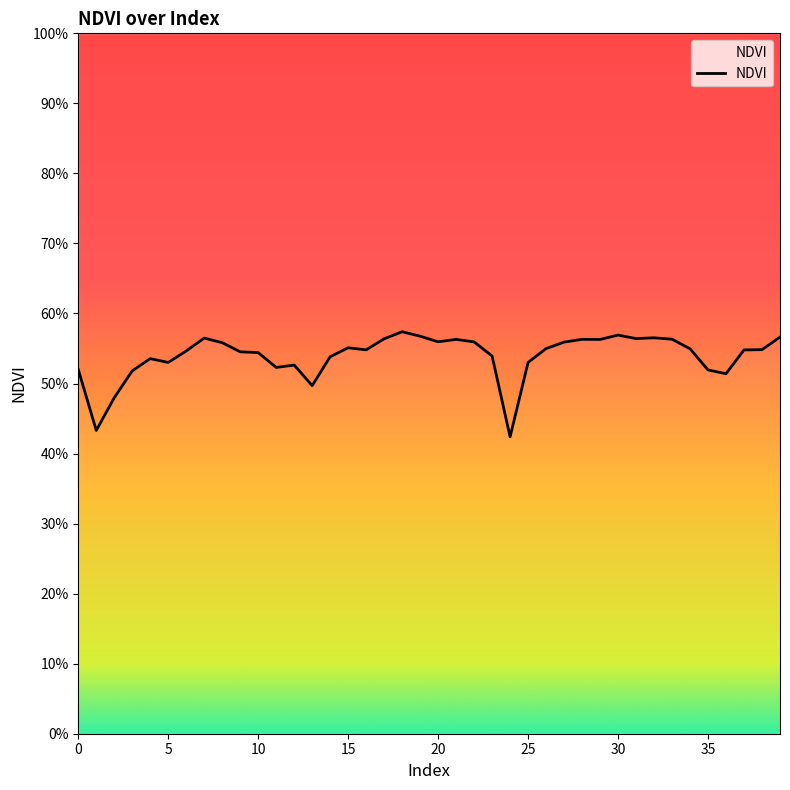

Reading right to left, transcribe all the data shown in this chart.

0.6	0.5	0.5	0.5	0.5	0.5	0.6	0.6	0.6	0.6	0.6	0.6	0.6	0.5	0.5	0.4	0.5	0.6	0.6	0.6	0.6	0.6	0.6	0.5	0.6	0.5	0.5	0.5	0.5	0.5	0.5	0.6	0.6	0.5	0.5	0.5	0.5	0.5	0.4	0.5